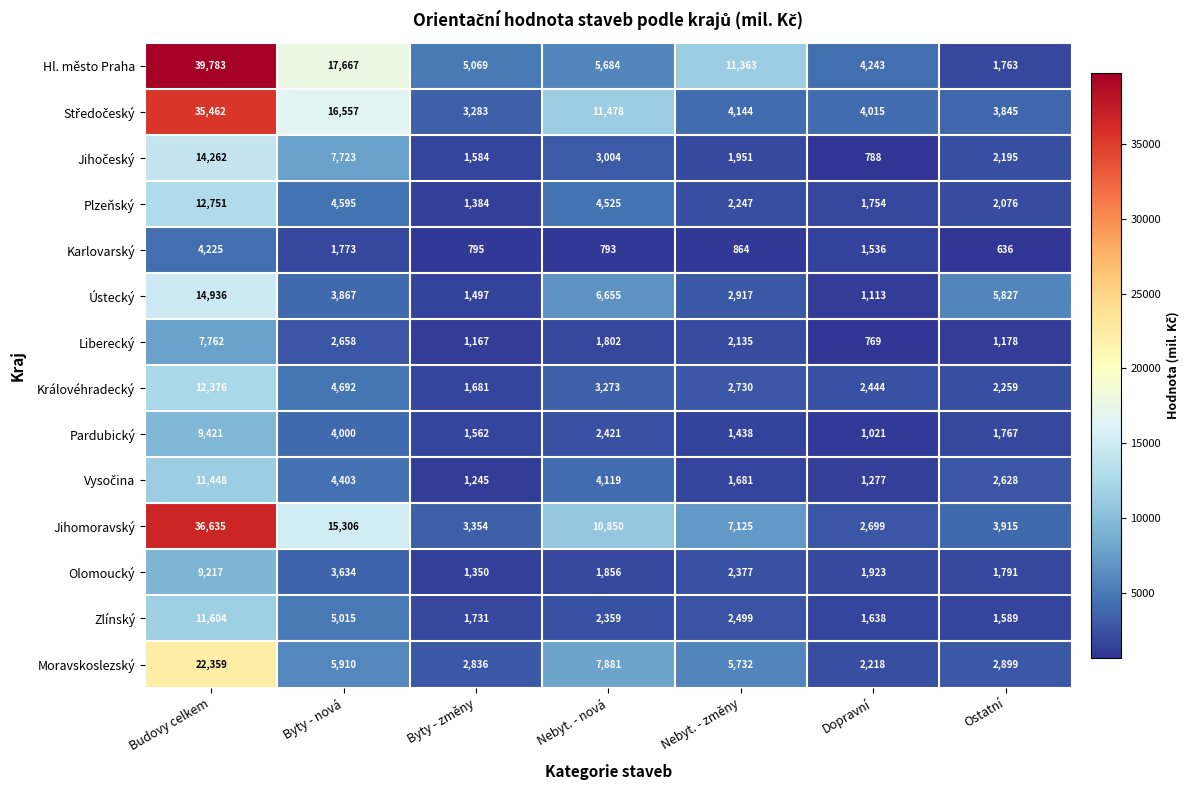

What is the spread (max minus min) of values at Byty - nová?

15894